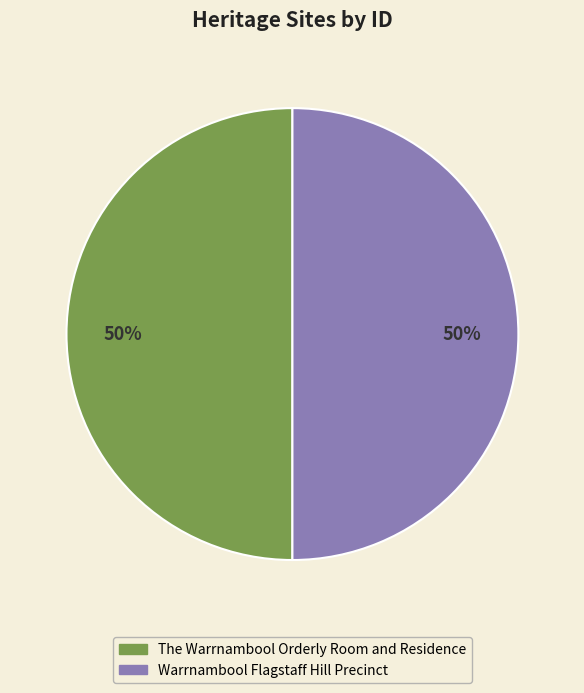

How many slices are in this pie chart?

2